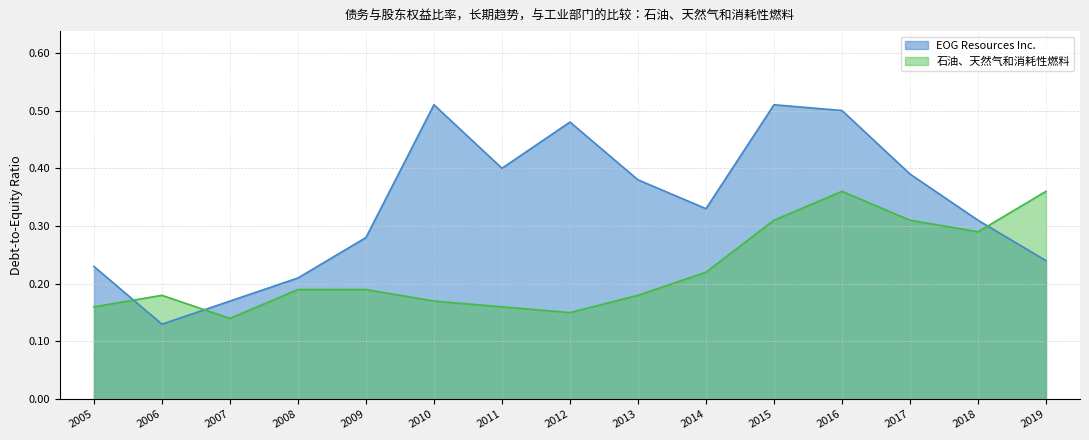

Rank the series by their average value, from lowest to highest.

石油、天然气和消耗性燃料, EOG Resources Inc.